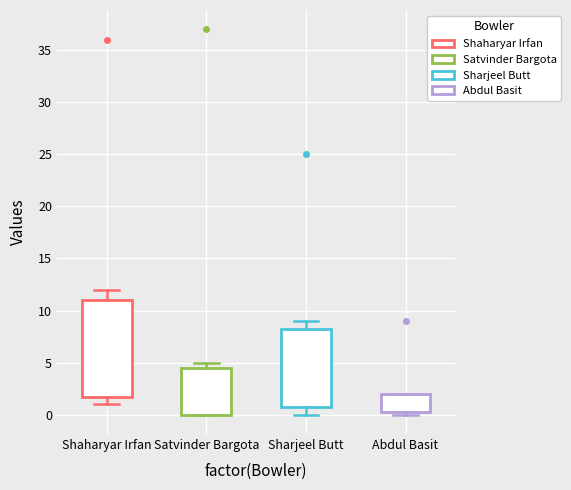

Reading left to right, read every box against the y-axis: the position of its median line, the range the box covers, and the ends of its whiskers. The values are not printed on the chart, so give them approximately, as read against the axis.

Shaharyar Irfan: median 6.0, box 2.0 to 11.0, whiskers 1.0 to 12.0
Satvinder Bargota: median 1.5, box 0.0 to 4.5, whiskers 0.0 to 5.0
Sharjeel Butt: median 4.5, box 1.0 to 8.5, whiskers 0.0 to 9.0
Abdul Basit: median 1.5, box 0.5 to 2.0, whiskers 0.0 to 2.0